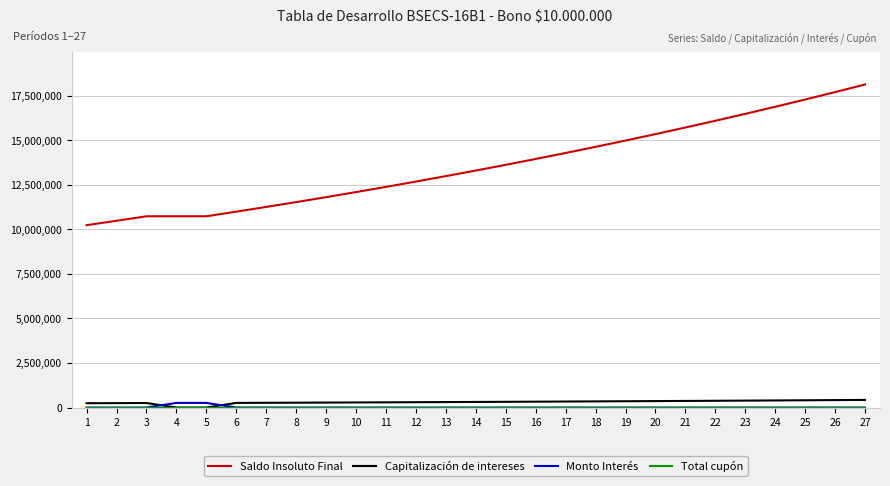

The Monto Interés series shows 0 at 14. True or false?

True